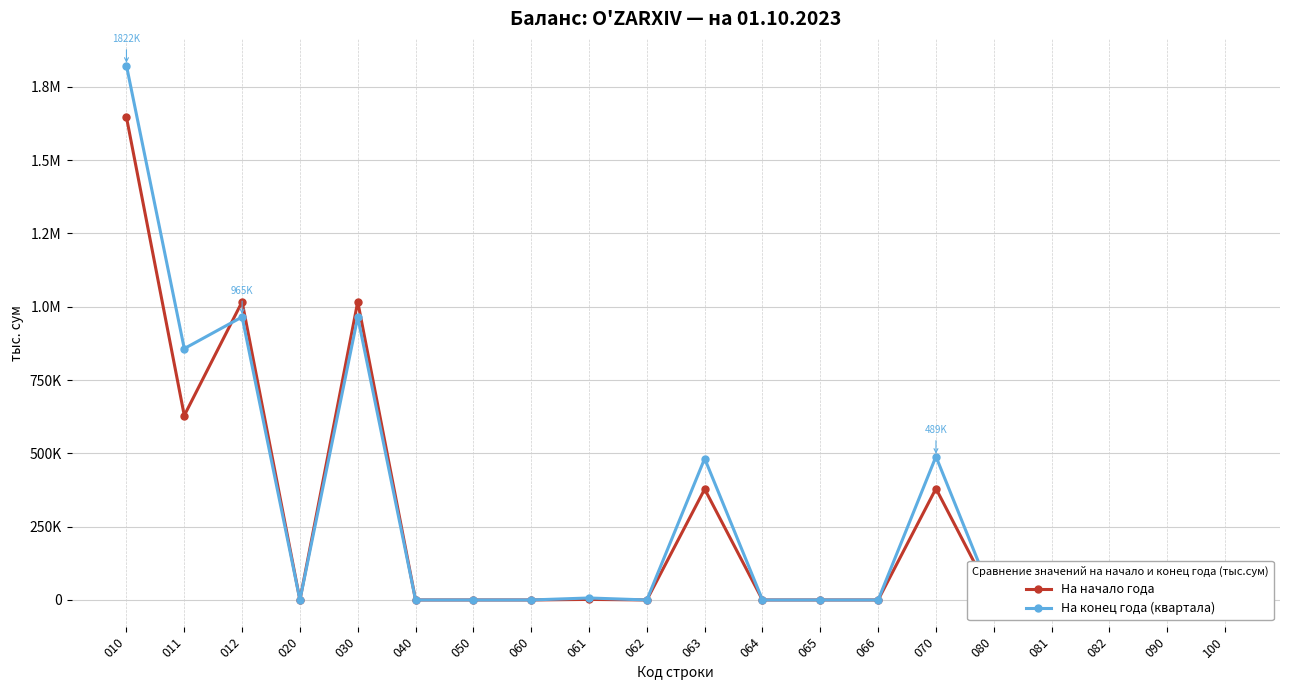

True or false: На начало года has more than 1 interior local peaks.

True